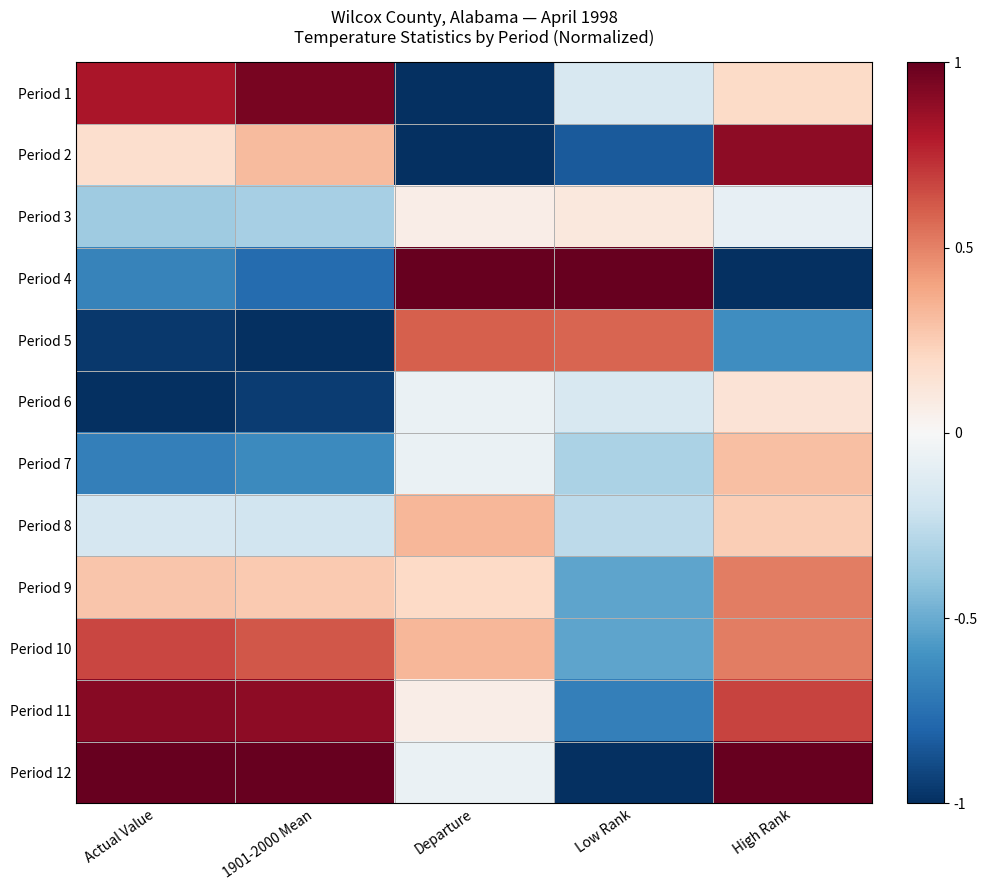

How many distinct data groups are displayed?

12